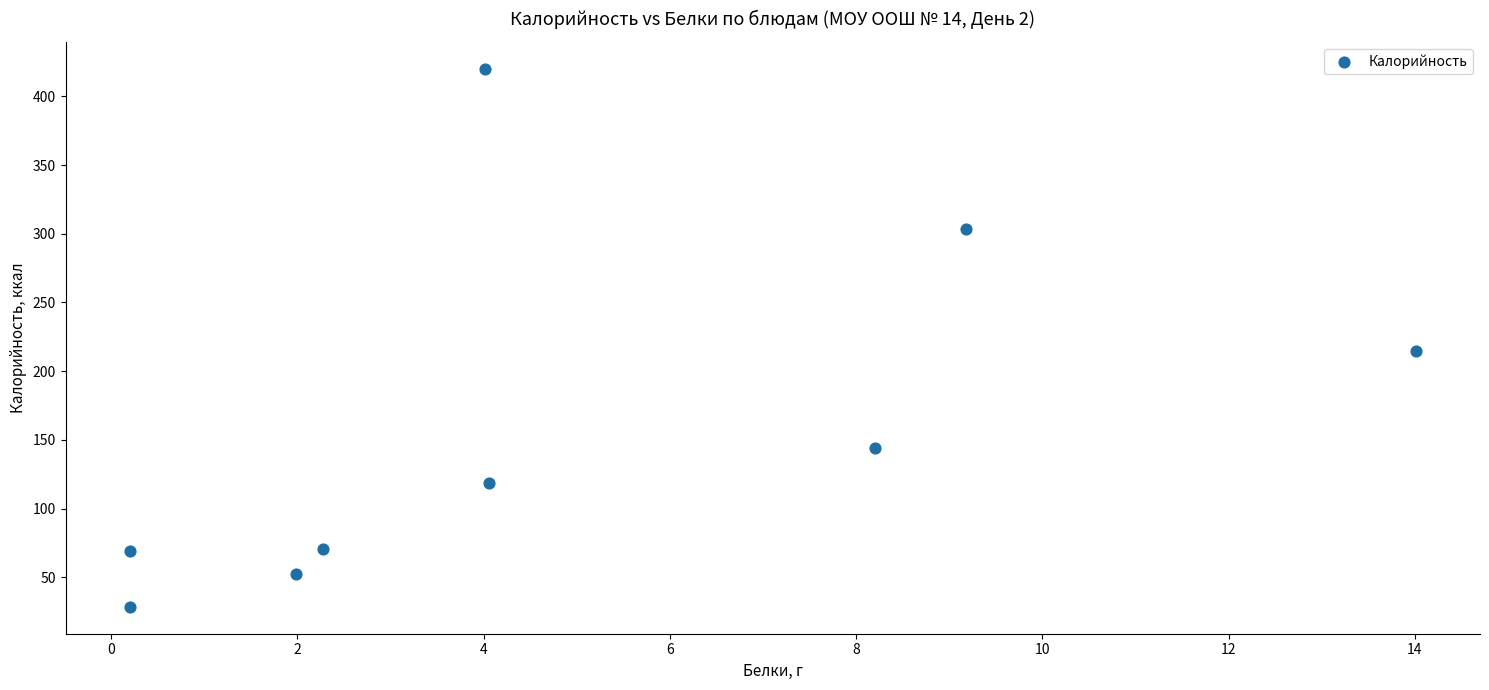

What is the range of Y values (max minus min)?

391.5